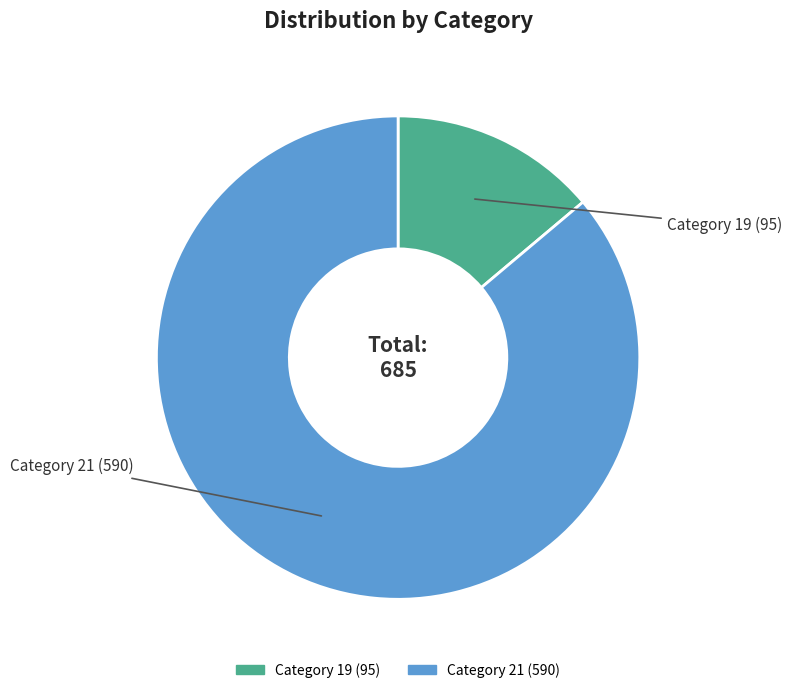

Is there a majority slice in this chart?

Yes